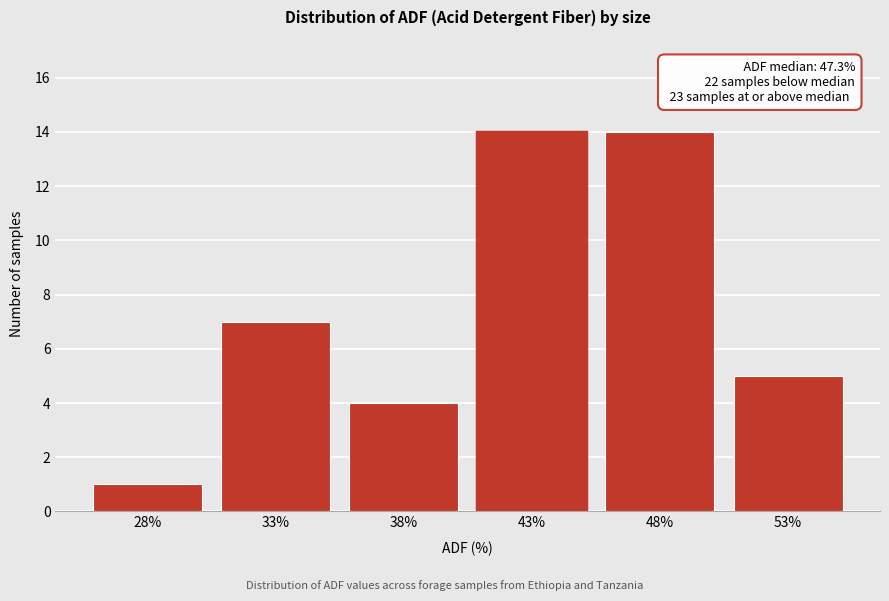

Reading left to right, what are all the values shown in this chart?

1	7	4	14	14	5